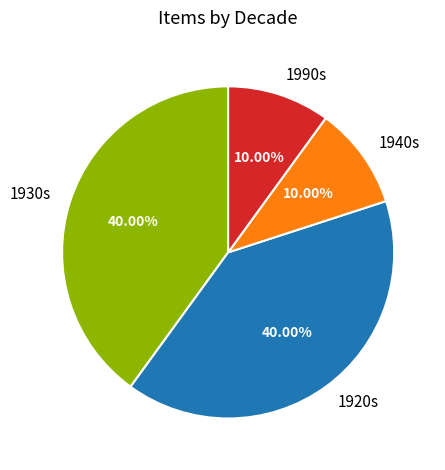

To the nearest percent, what is the average slice percentage?

25%